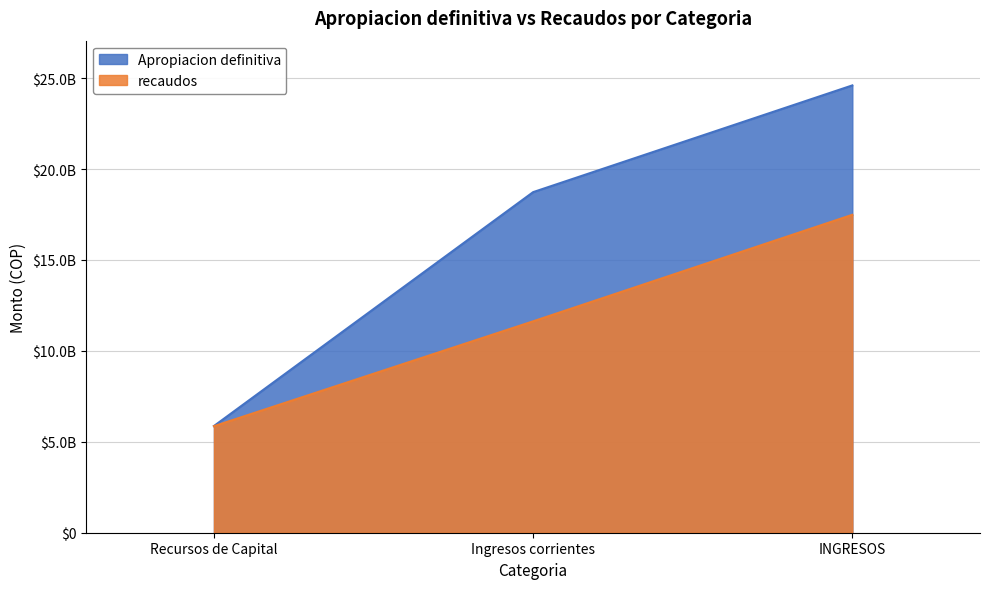

Reading right to left, transcribe all the data shown in this chart.

Apropiacion definitiva: INGRESOS=24599258386	Recursos de Capital=5868769149	Ingresos corrientes=18730489237
recaudos: INGRESOS=17483950303	Recursos de Capital=5858335690	Ingresos corrientes=11625614613